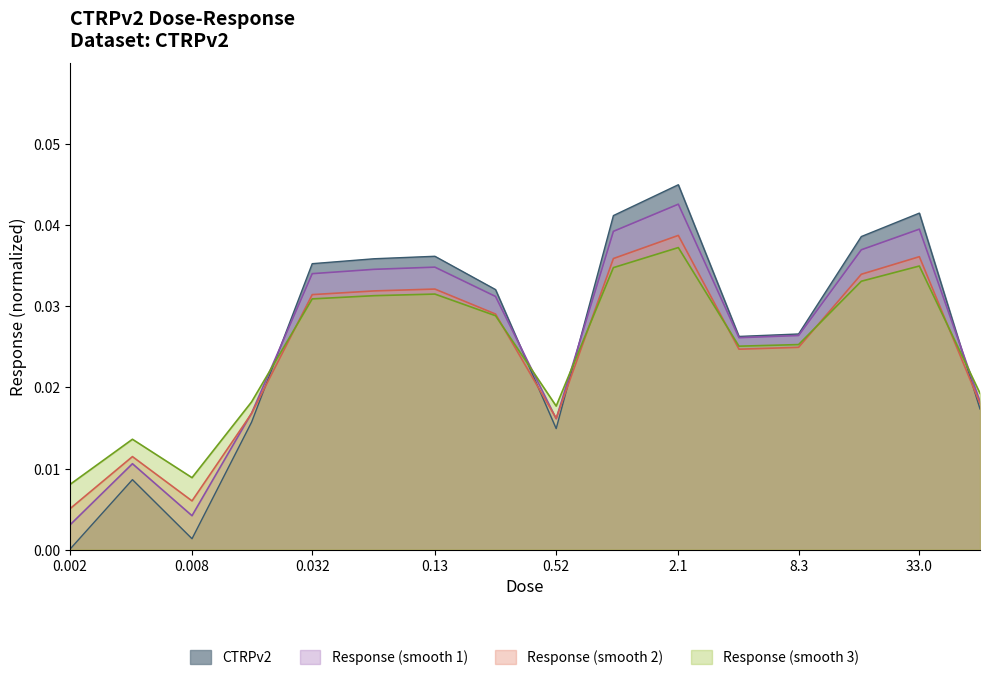

What is the label of the 11th point from the right?

0.065